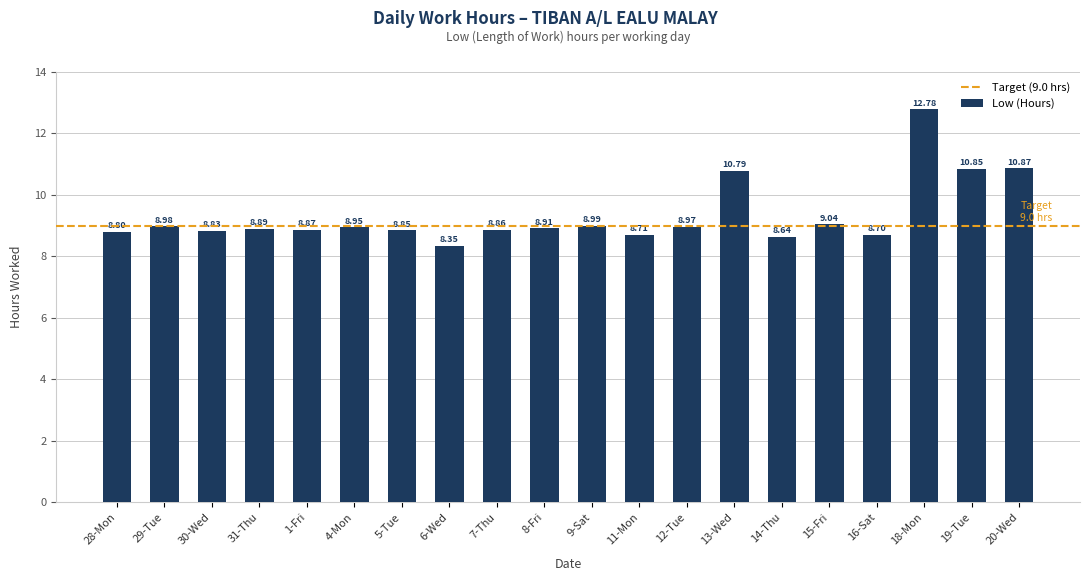

Which has a higher value, 6-Wed or 4-Mon?

4-Mon